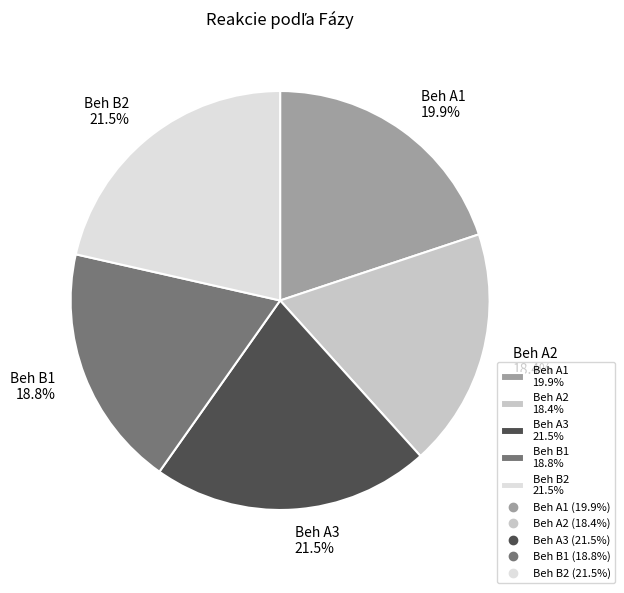

How much of the chart is everything except Beh B1?

81.2%